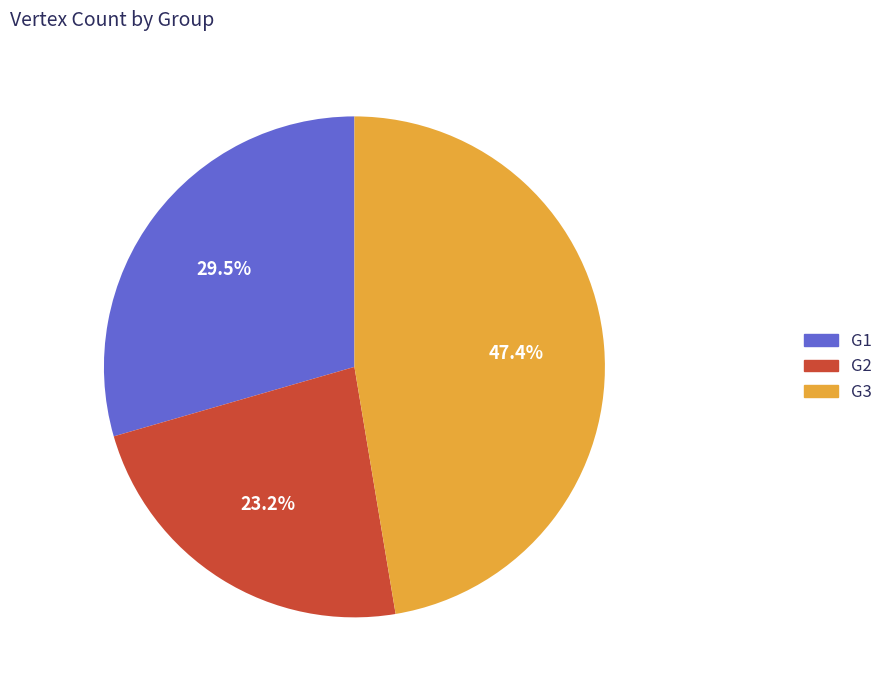

To the nearest percent, what is the difference between the largest and smallest slice percentages?

24%